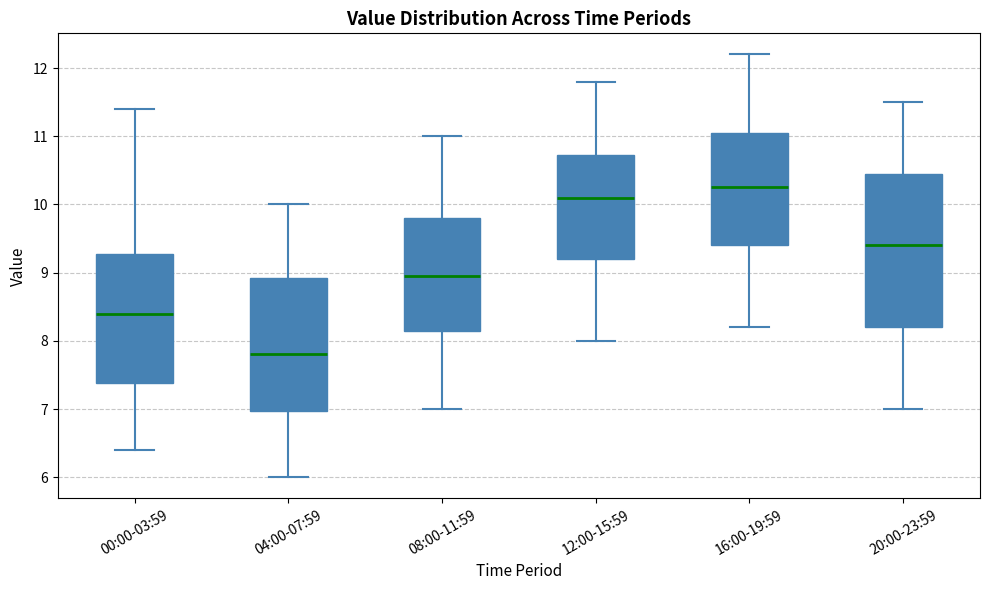

Reading left to right, transcribe this box plot: for each box, give where its median line is, the range the box spans, and where its two whiskers end, as read against the y-axis. The values are not printed on the chart, so give them approximately, as read against the axis.

00:00-03:59: median 8.4, box 7.4 to 9.3, whiskers 6.4 to 11.4
04:00-07:59: median 7.8, box 7.0 to 8.9, whiskers 6.0 to 10.0
08:00-11:59: median 9.0, box 8.2 to 9.8, whiskers 7.0 to 11.0
12:00-15:59: median 10.1, box 9.2 to 10.7, whiskers 8.0 to 11.8
16:00-19:59: median 10.3, box 9.4 to 11.1, whiskers 8.2 to 12.2
20:00-23:59: median 9.4, box 8.2 to 10.5, whiskers 7.0 to 11.5